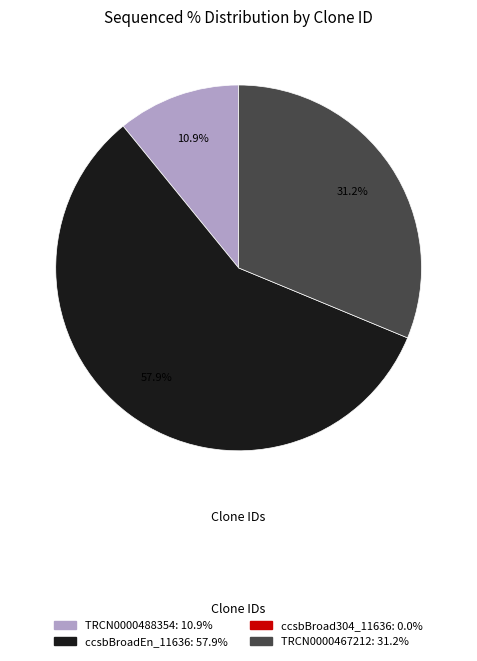

Is there any slice that represents more than half of the pie?

Yes